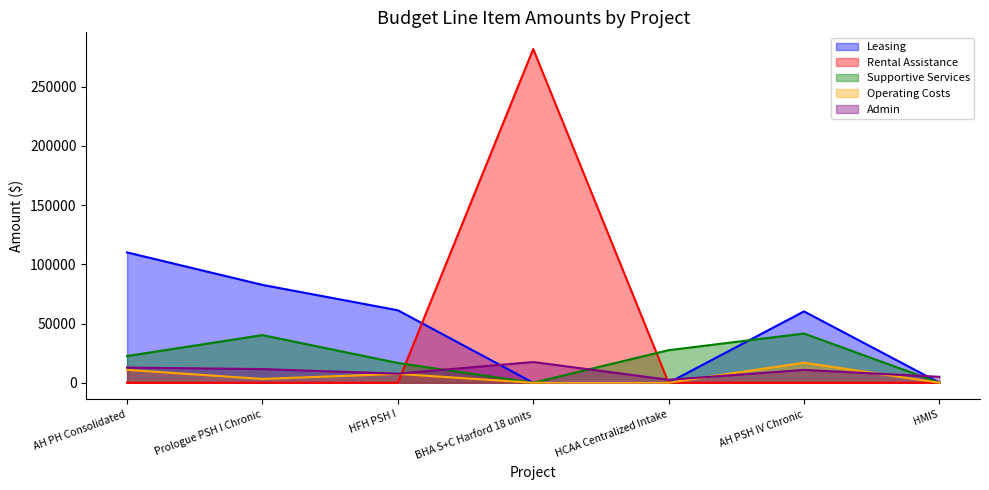

What is the spread (max minus min) of values at AH PSH IV Chronic?

60254